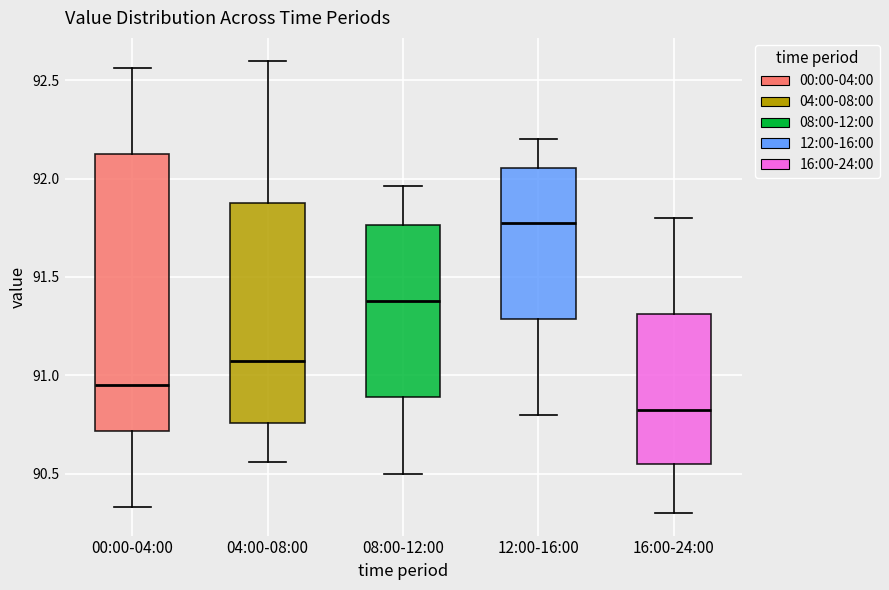

Where does the upper whisker of the box for 04:00-08:00 end on the y-axis? The values are not printed on the chart, so give them approximately, as read against the axis.

92.60